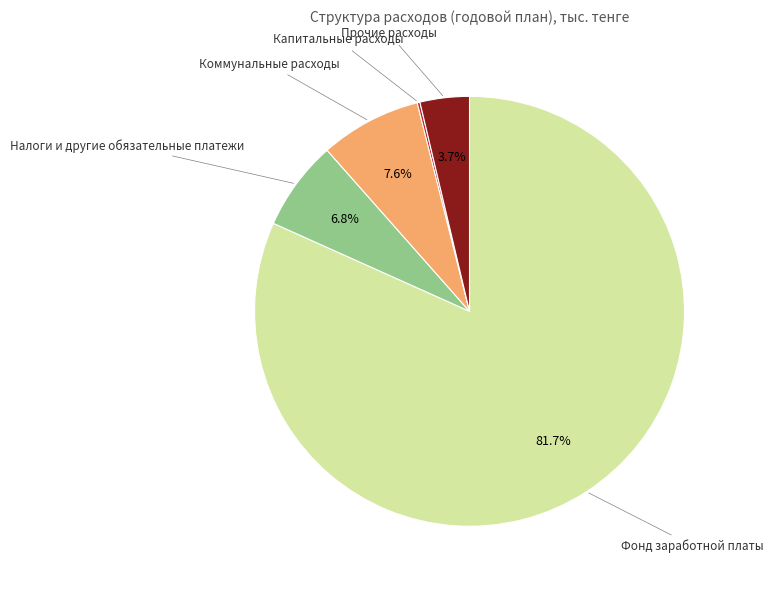

Is there a majority slice in this chart?

Yes